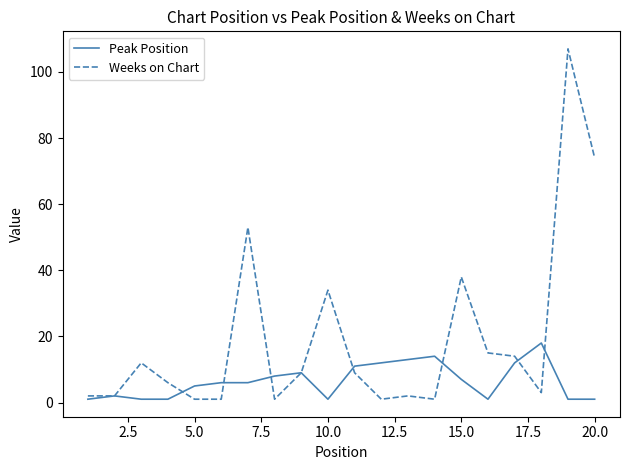

Which series has the largest total across all categories?

Weeks on Chart